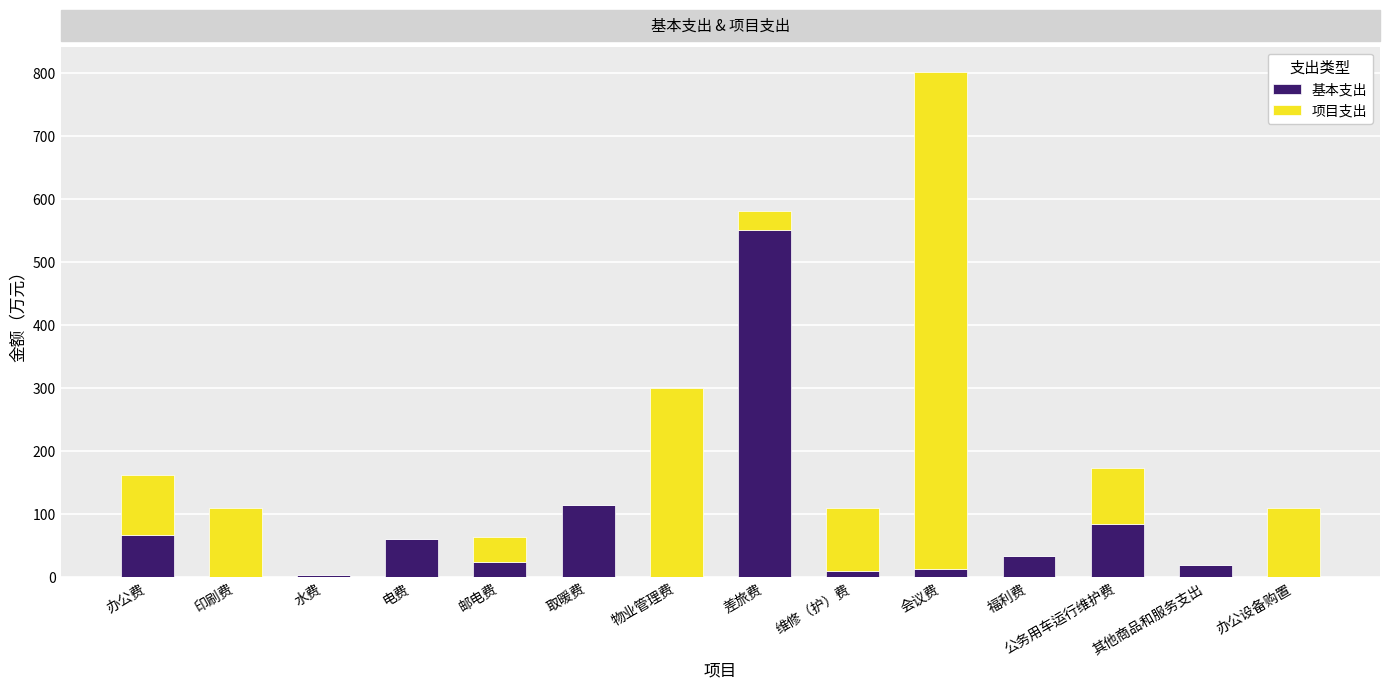

What are all the series names shown in the legend?

基本支出, 项目支出